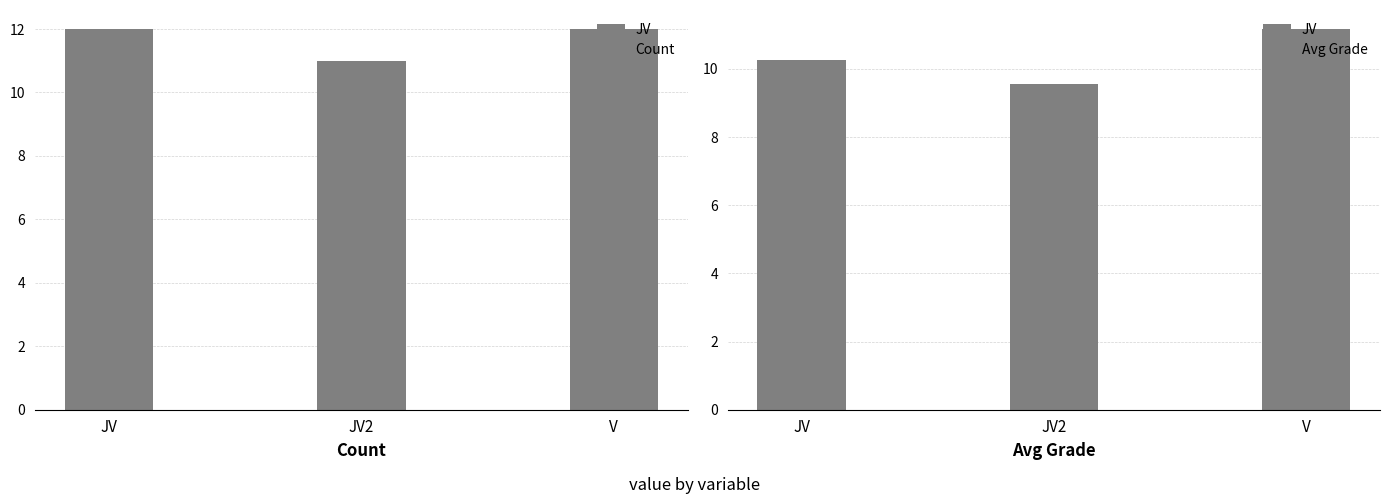

What is the value of the Avg Grade bar at the 2nd from the left?

9.6